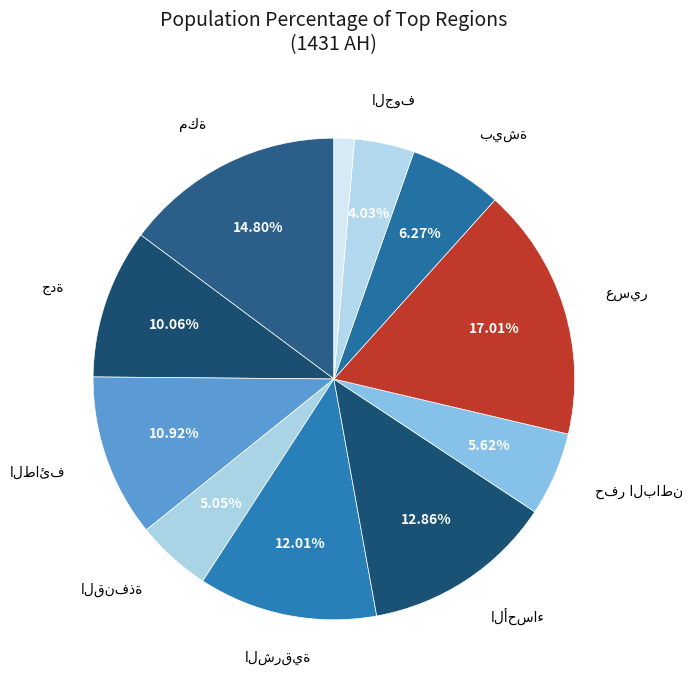

Which slice is the largest?

عسير